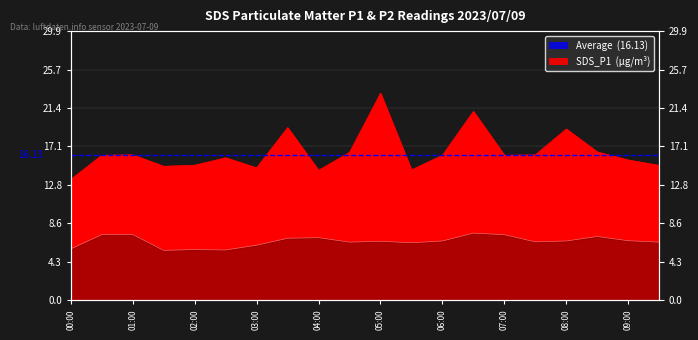

How many data points in SDS_P2 are above 6?

16